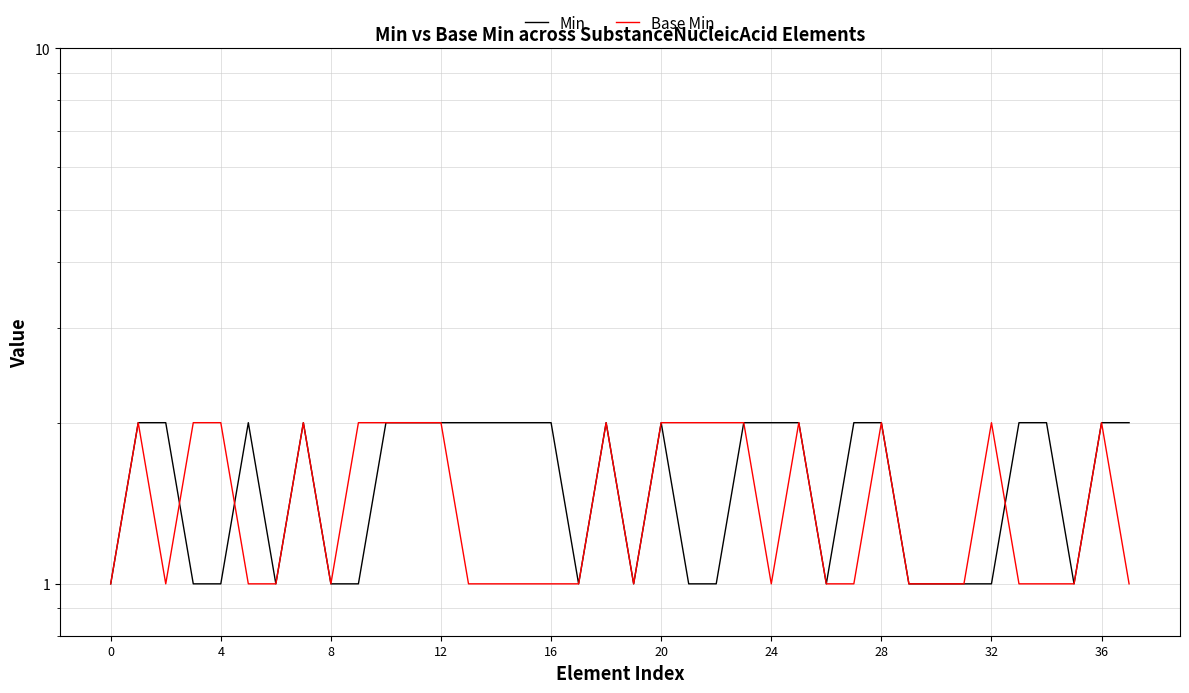

Which category has the highest value in the Base Min series?

4